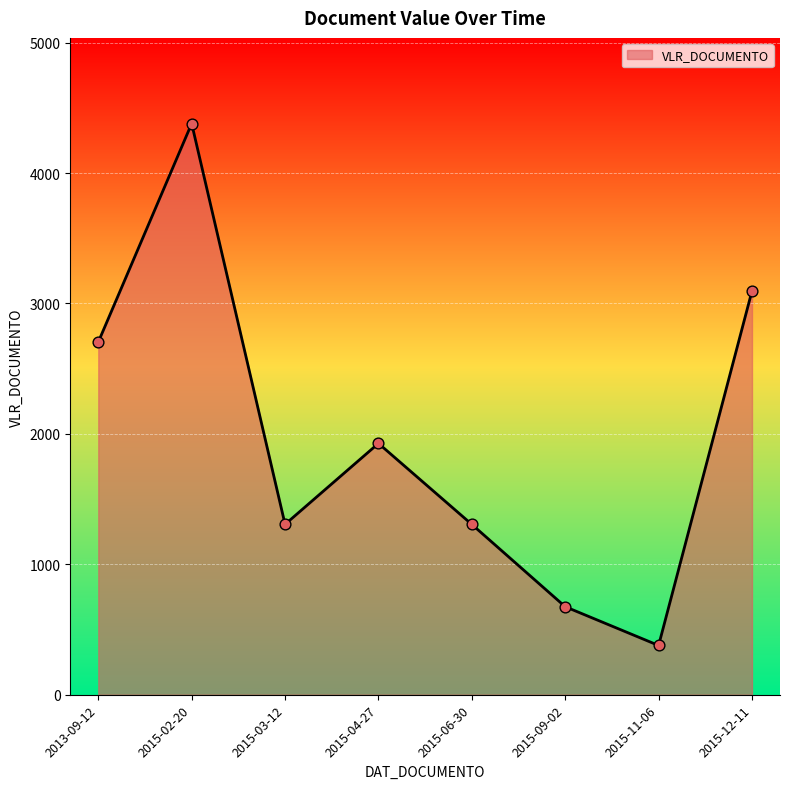

What is the ratio of the value at 2015-06-30 to the value at 2015-02-20?

0.3